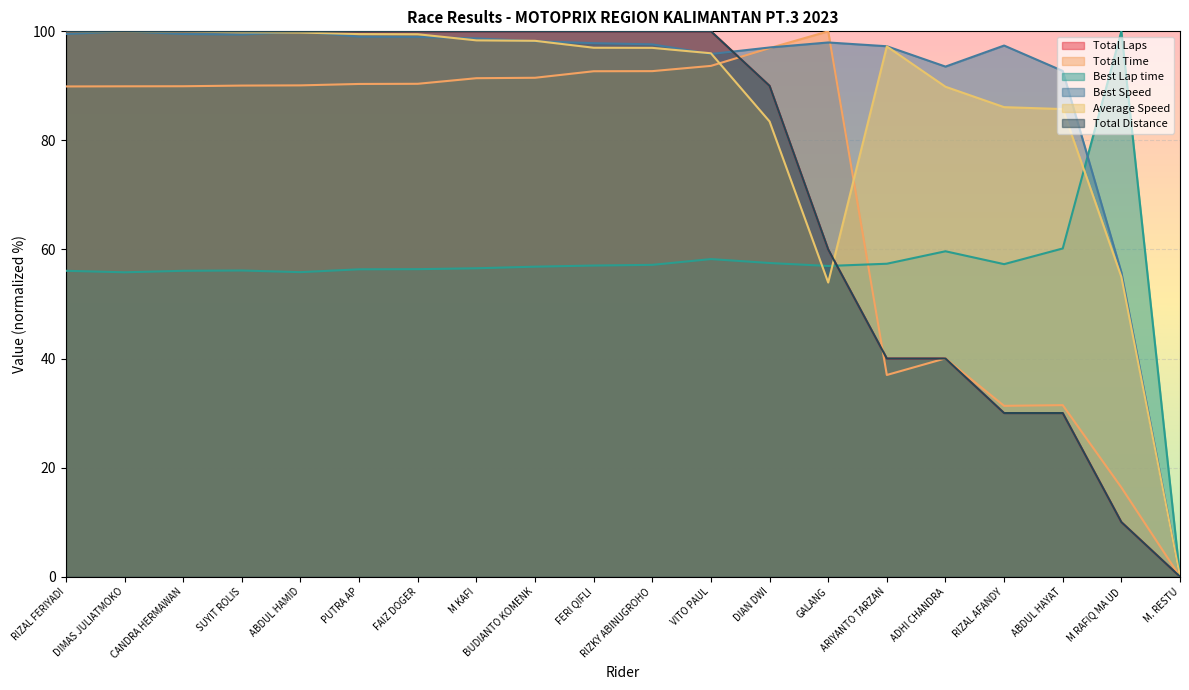

Between M KAFI and ARIYANTO TARZAN, which is larger?

M KAFI